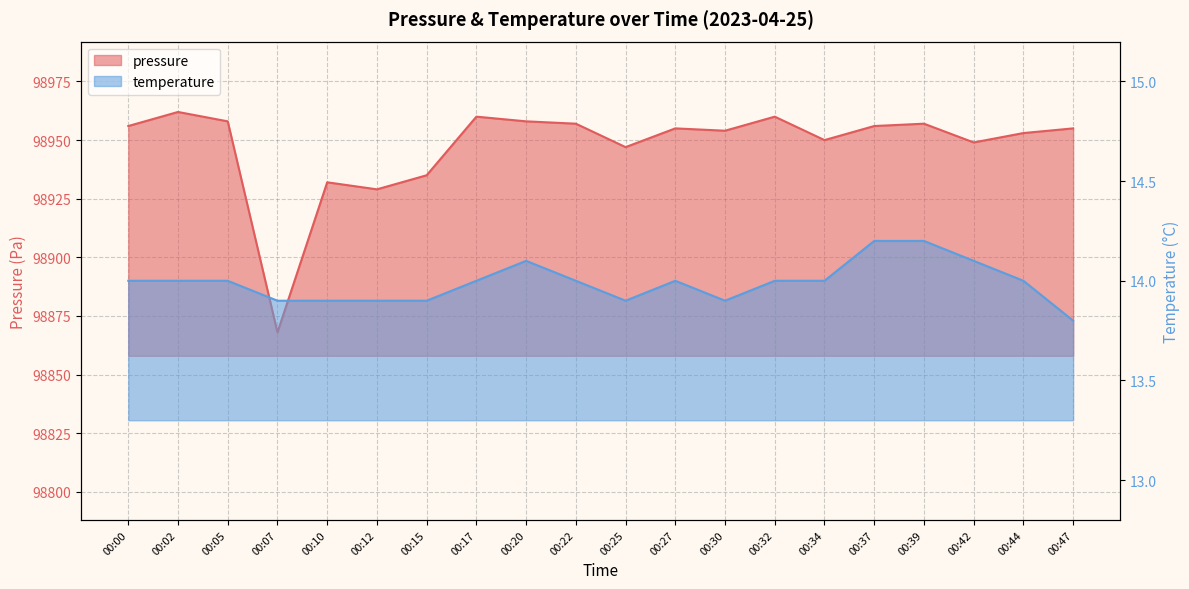

True or false: temperature and pressure intersect in this chart.

False